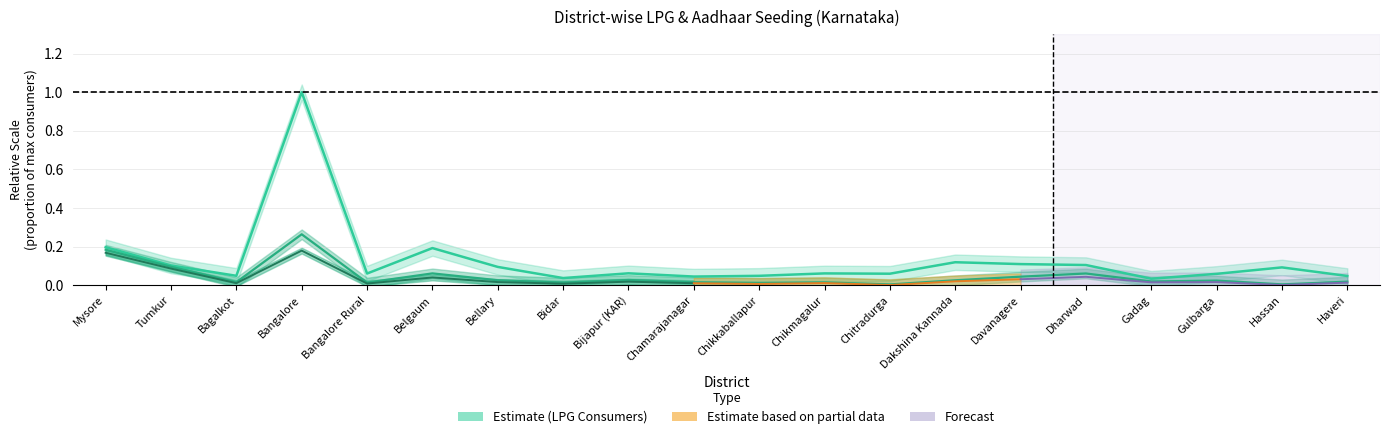

What is the difference between the highest and lowest values at Bangalore?

0.7